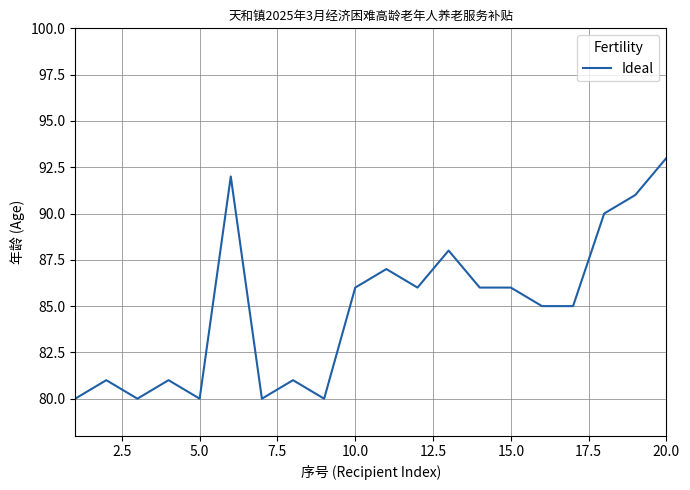

What is the greatest value displayed?

93